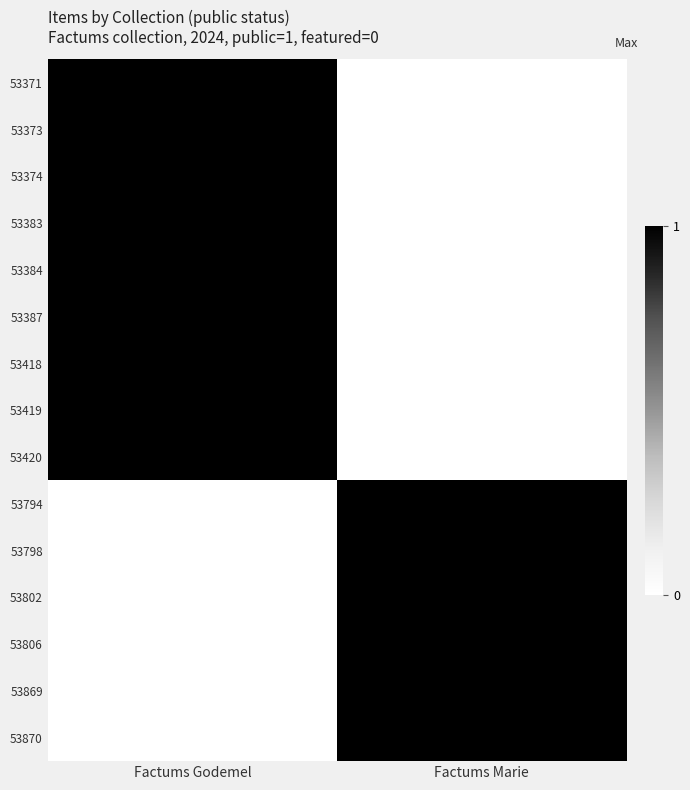

Rank the series by their maximum value, from lowest to highest.

53371, 53373, 53374, 53383, 53384, 53387, 53418, 53419, 53420, 53794, 53798, 53802, 53806, 53869, 53870